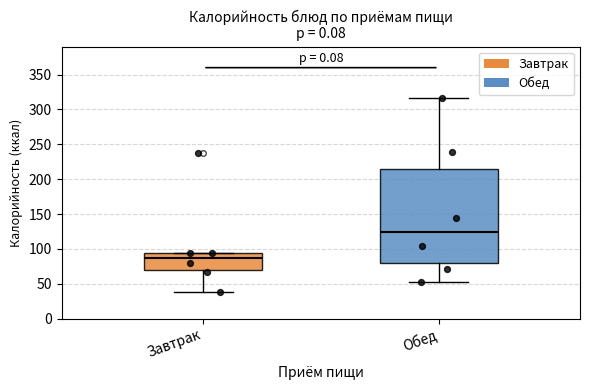

Reading left to right, transcribe this box plot: for each box, give where its median line is, the range the box spans, and where its two whiskers end, as read against the y-axis. The values are not printed on the chart, so give them approximately, as read against the axis.

Завтрак: median 85, box 70 to 95, whiskers 40 to 95
Обед: median 125, box 80 to 215, whiskers 50 to 315